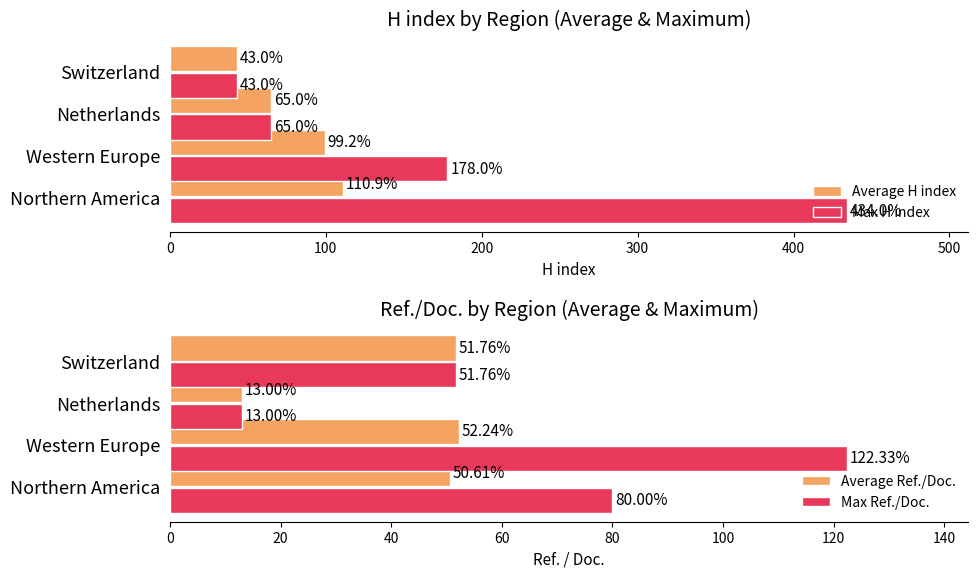

What is the difference between the Average H index values at Switzerland and Western Europe?

56.2